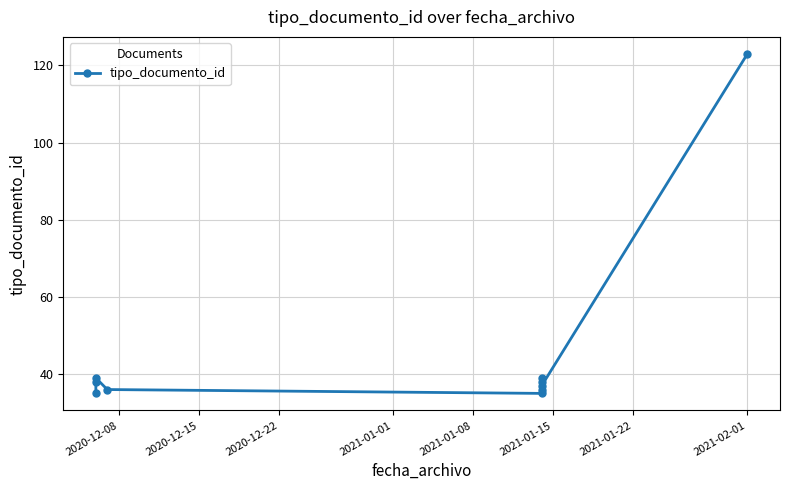

At which category does the chart reach its minimum across all series?

2020-12-08